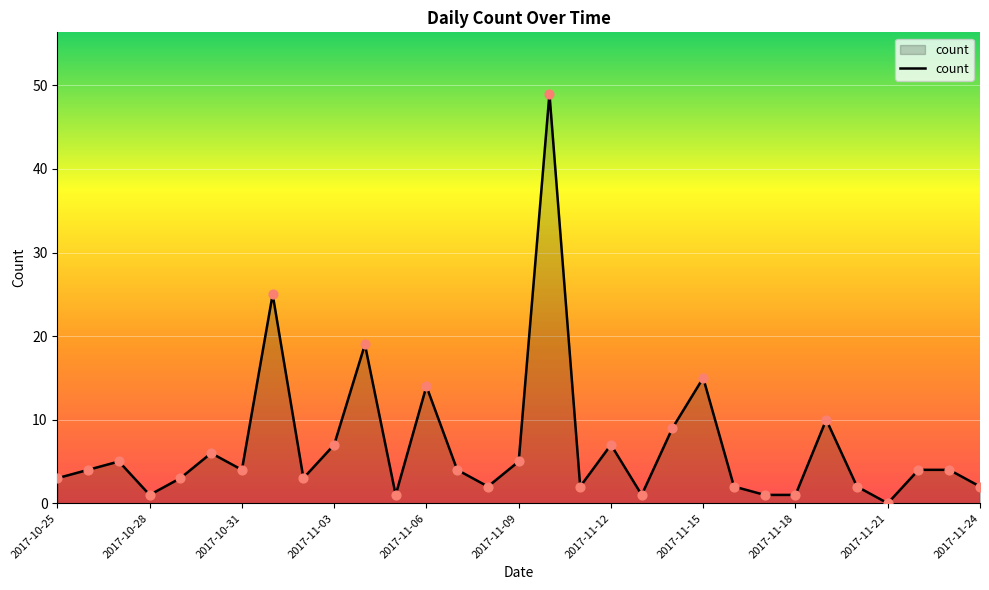

What is the difference between the maximum and minimum values?

49